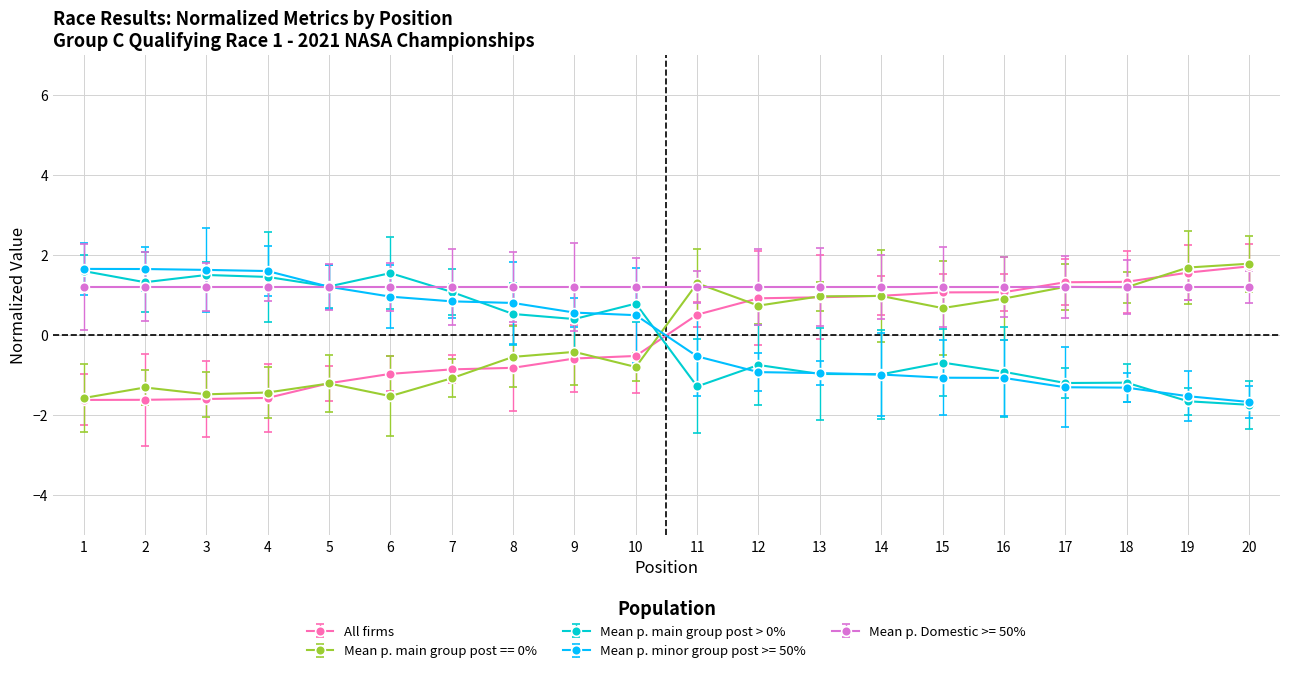

Which series ends up on top after the final intersection of Mean p. main group post == 0% and Mean p. main group post > 0%?

Mean p. main group post == 0%